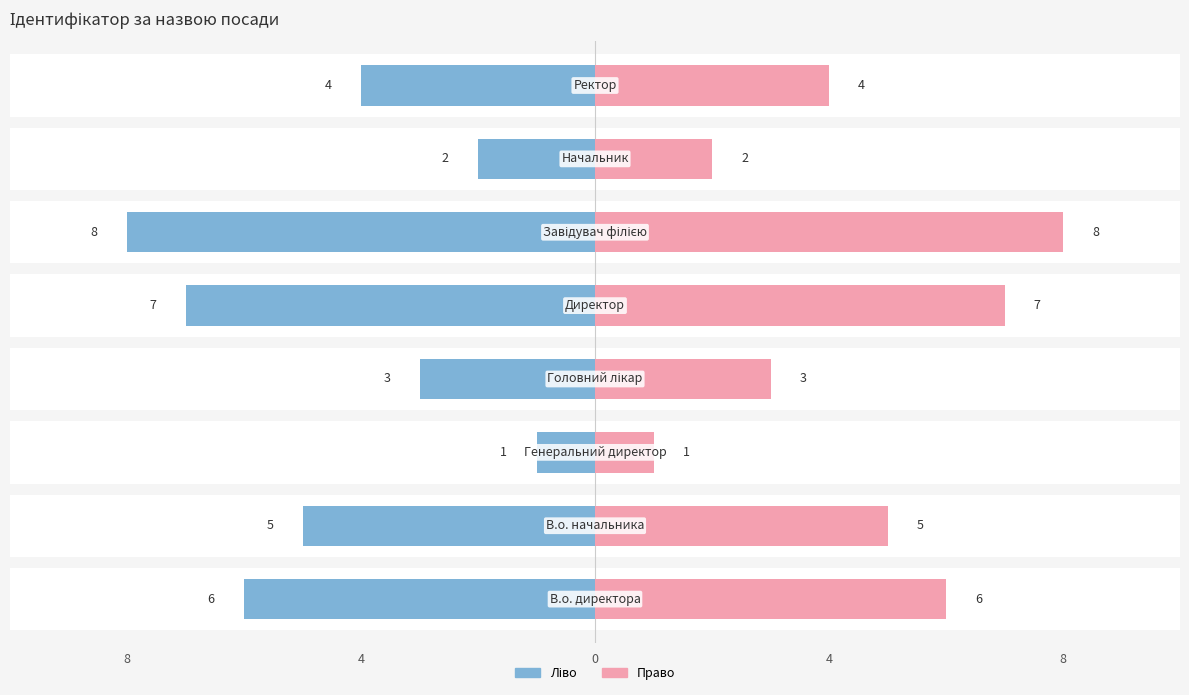

Which series has the largest total across all categories?

Ідентифікатор (право)